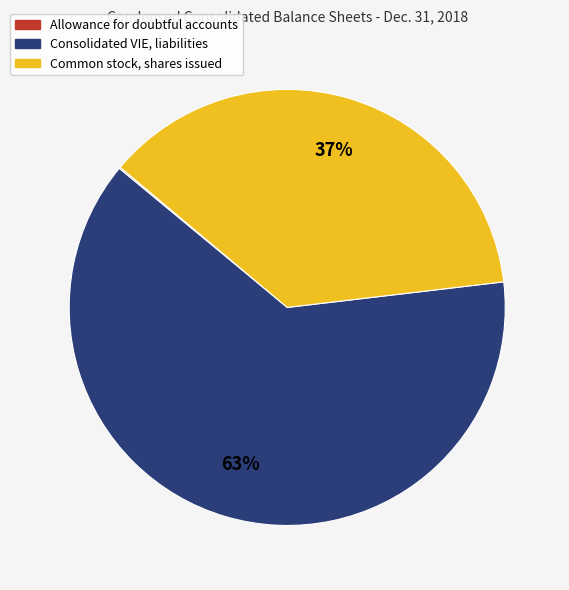

Is there a majority slice in this chart?

Yes